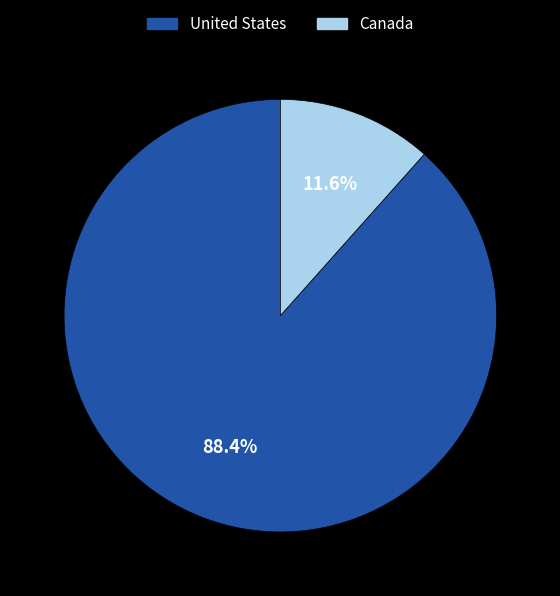

Which slice is the smallest?

Canada